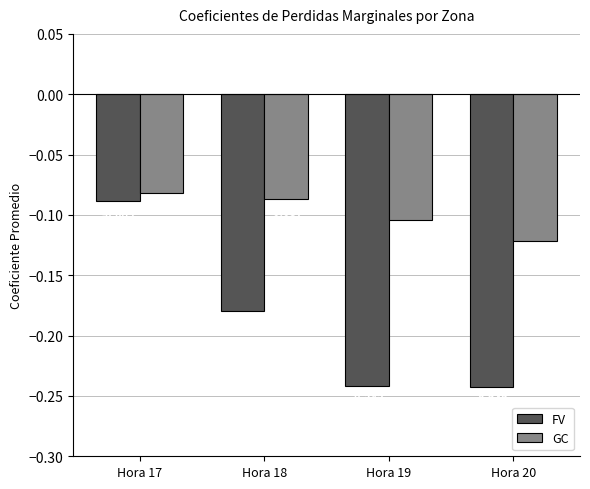

Which series has the largest total across all categories?

GC